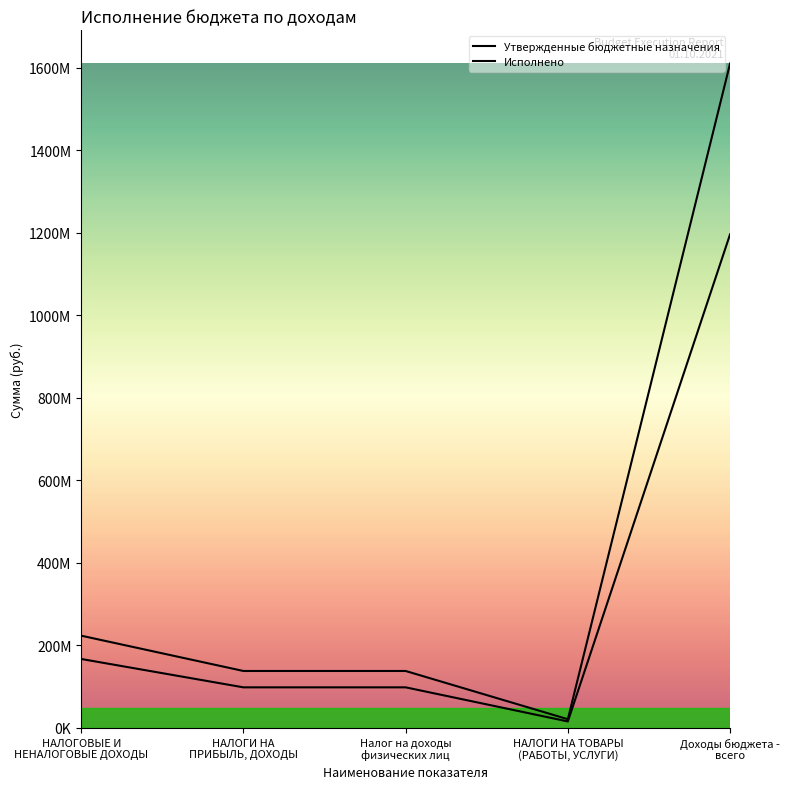

True or false: Исполнено and Утвержденные бюджетные назначения cross at least once.

False